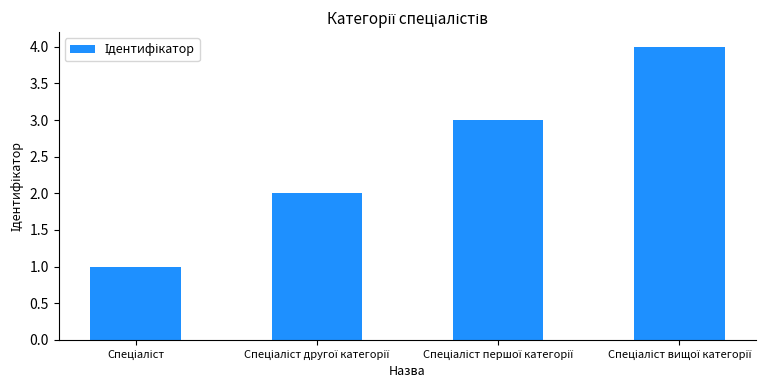

What is the sum of all values?

10